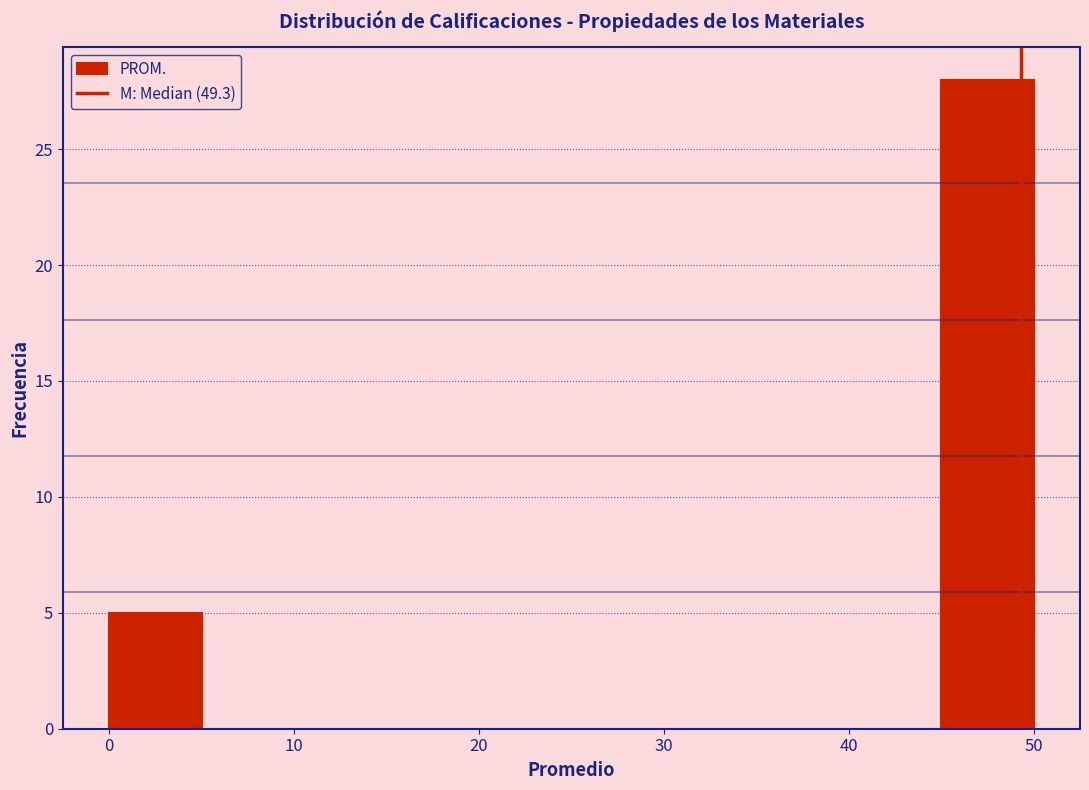

What is the height of the bar covering 45 to 50 on the x-axis? The values are not printed on the chart, so give them approximately, as read against the axis.

28